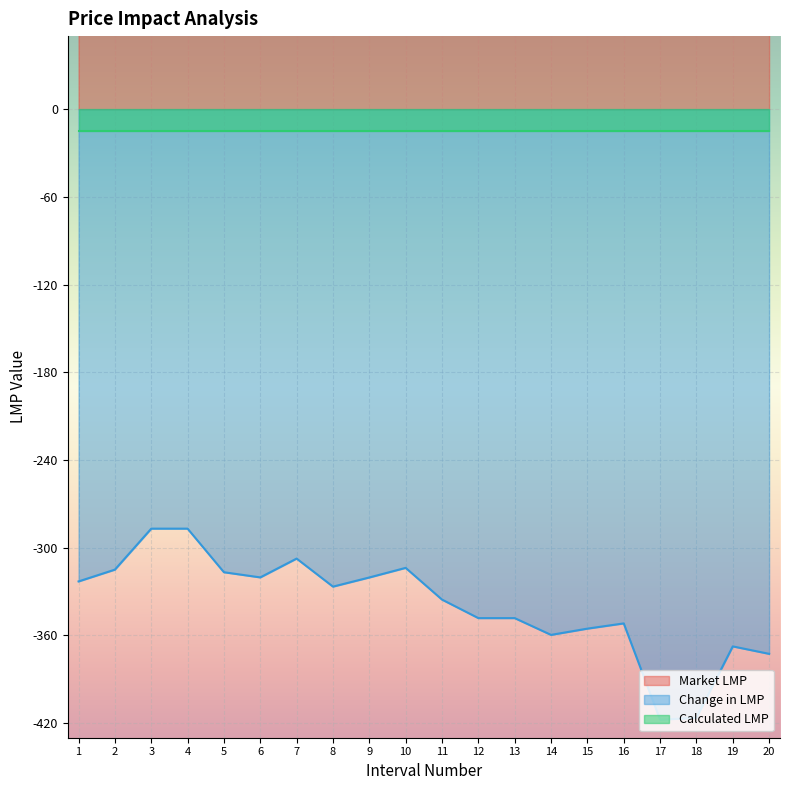

What is the value of the Market LMP point at the 2nd from the left?

300.0